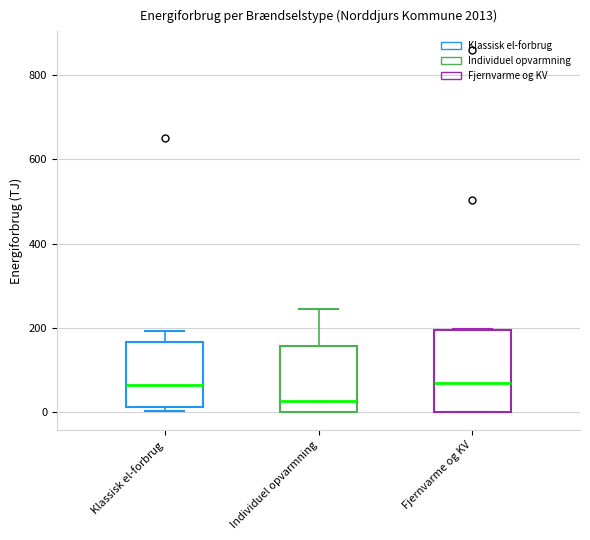

Where is the lower edge of the box for Fjernvarme og KV on the y-axis? The values are not printed on the chart, so give them approximately, as read against the axis.

0